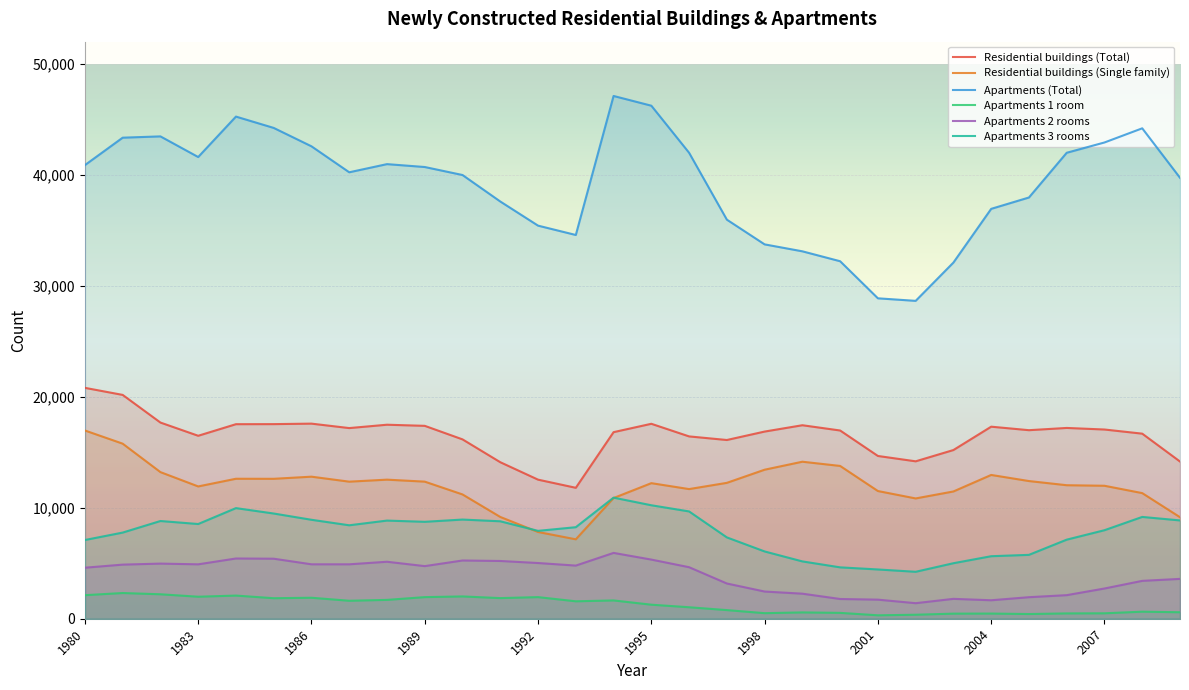

How many data points in Residential buildings (Total) are less than 16990?

15